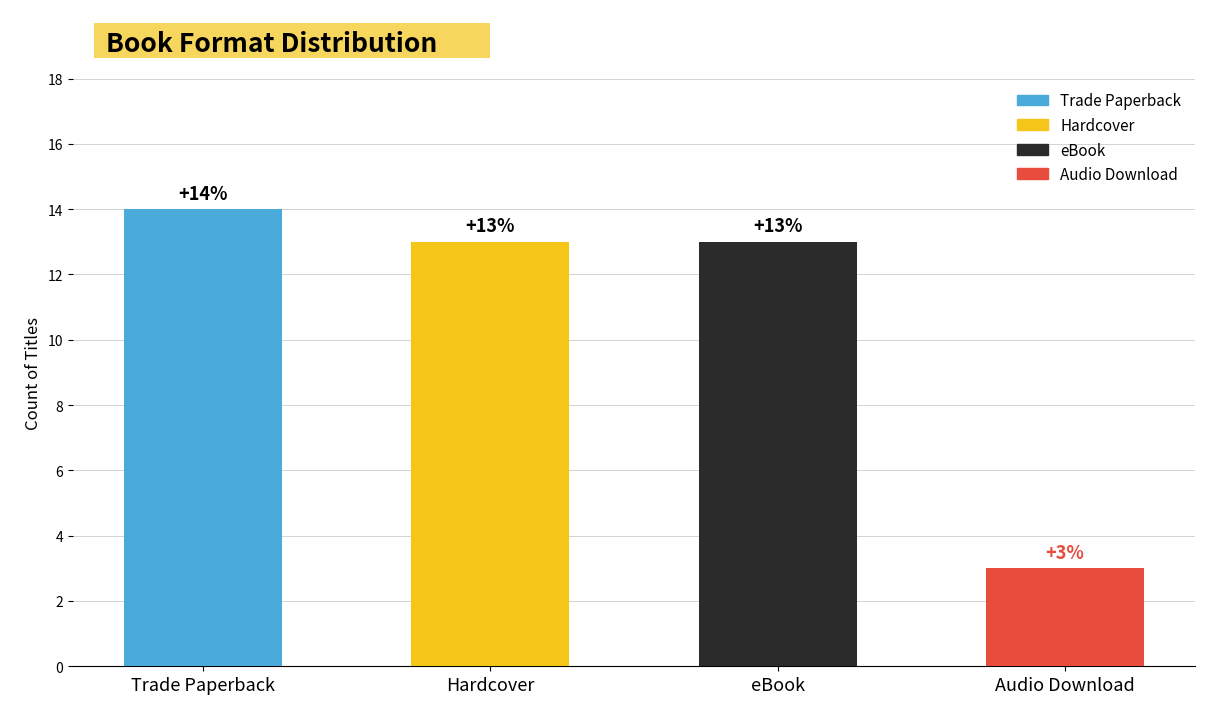

What position from the left is Hardcover?

2